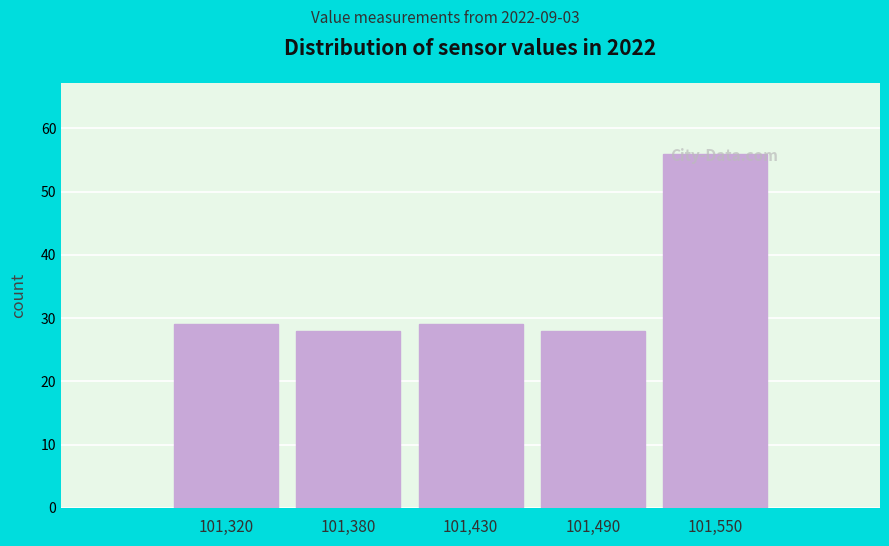

Reading left to right, transcribe all the data shown in this chart.

29	28	29	28	56